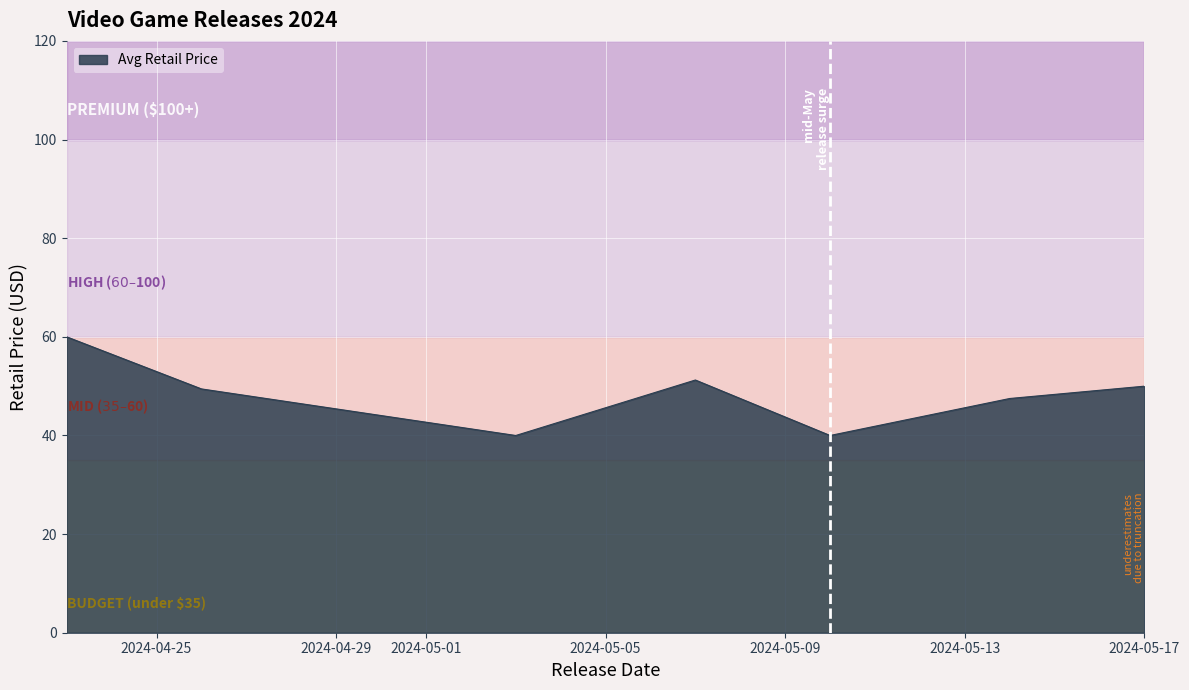

True or false: there are more than 0 points higher than both neighbors.

True